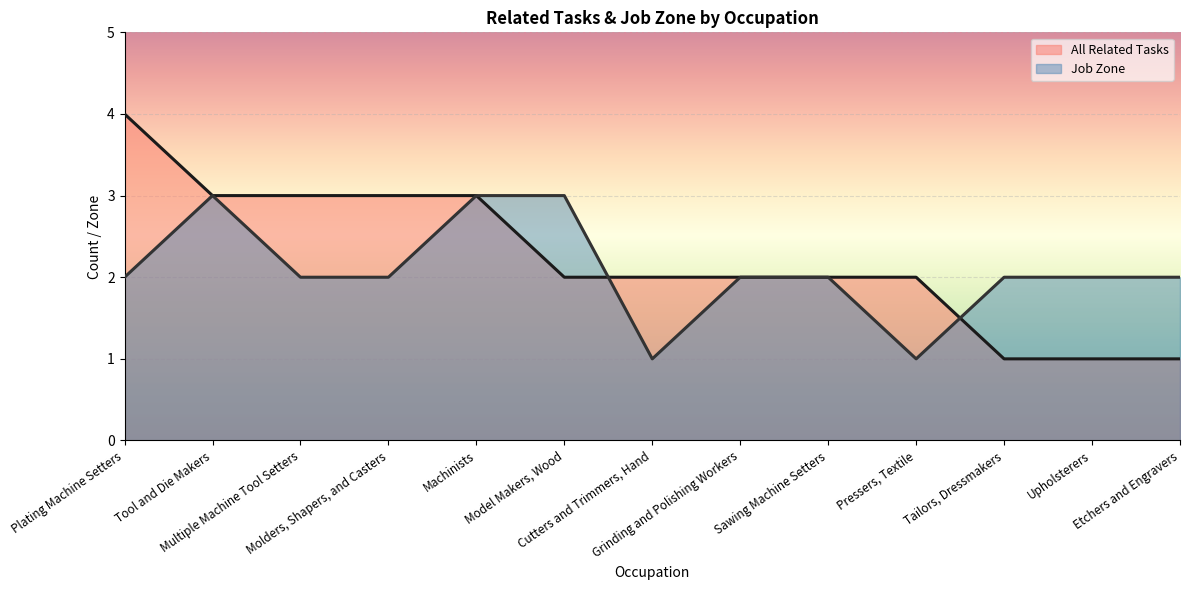

Is it true that Job Zone equals 2 at Tailors, Dressmakers?

True